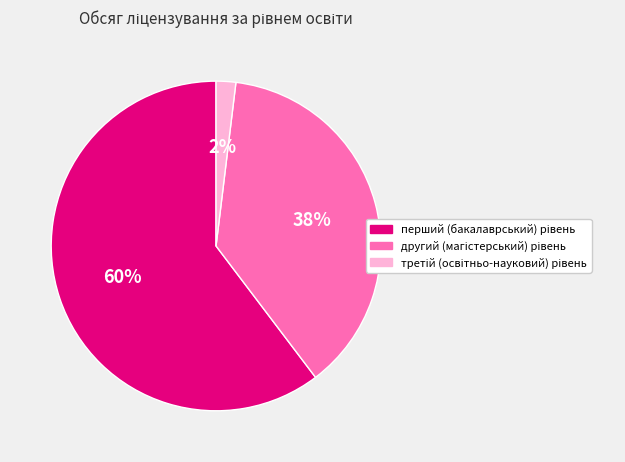

Is there any slice that represents more than half of the pie?

Yes